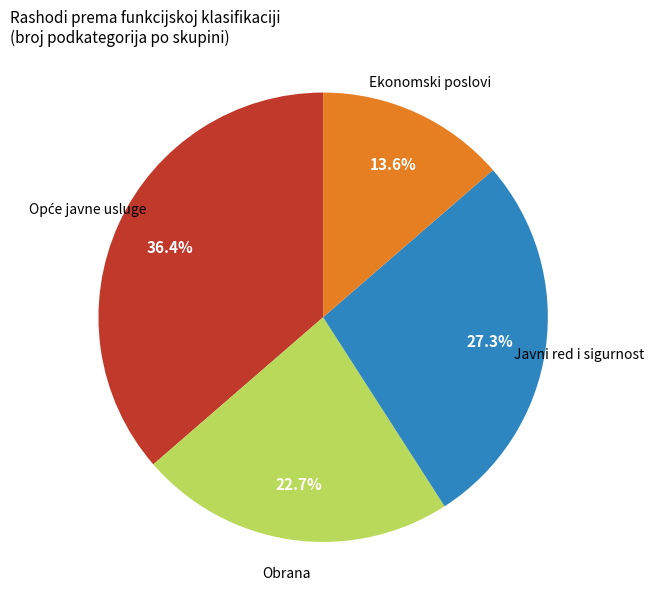

How many segments does this pie chart have?

4